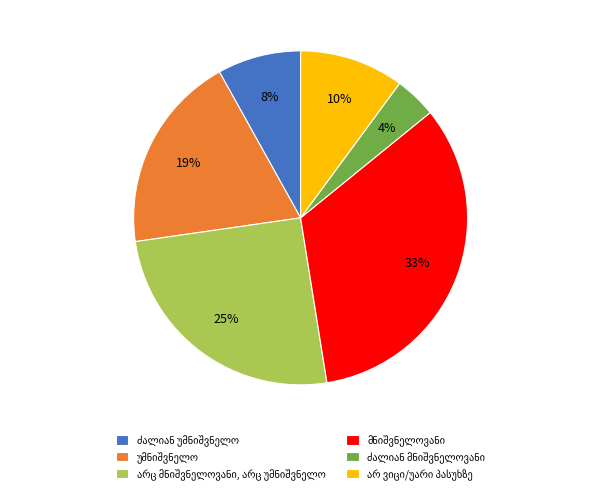

To the nearest percent, what is the average slice percentage?

17%